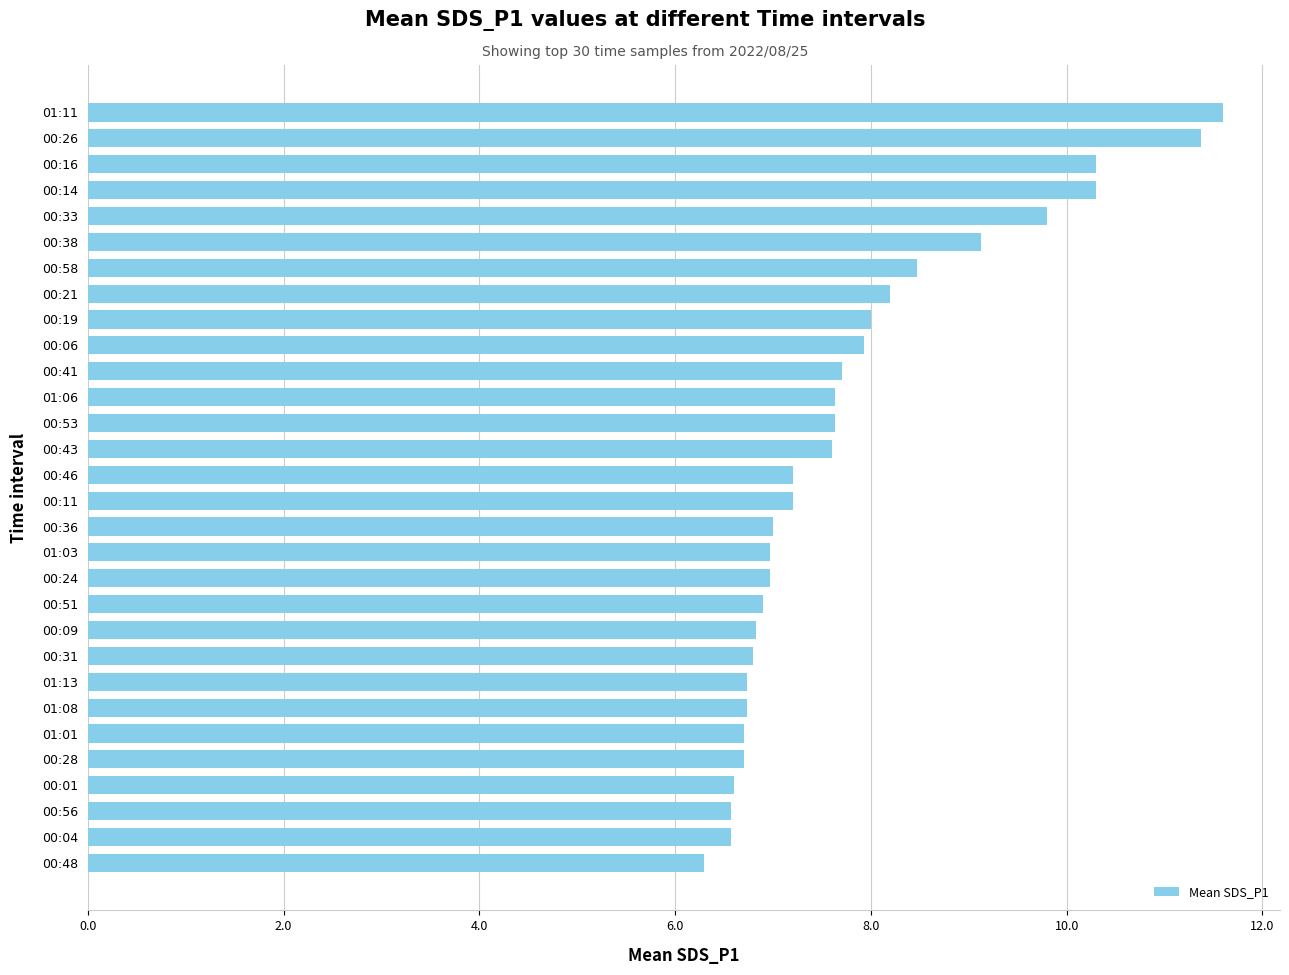

What is the change in value from 00:48 to 01:08?

+0.4